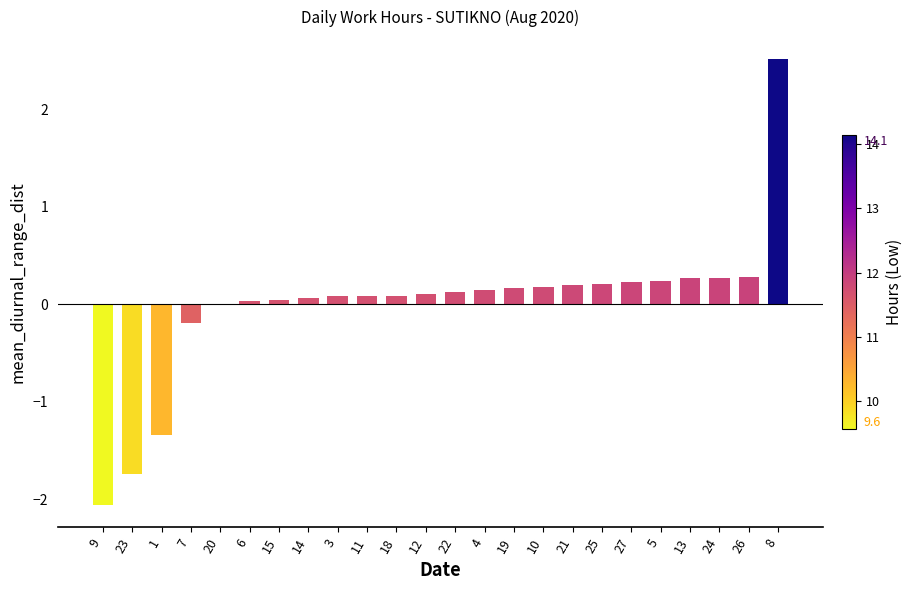

How many distinct data groups are displayed?

1